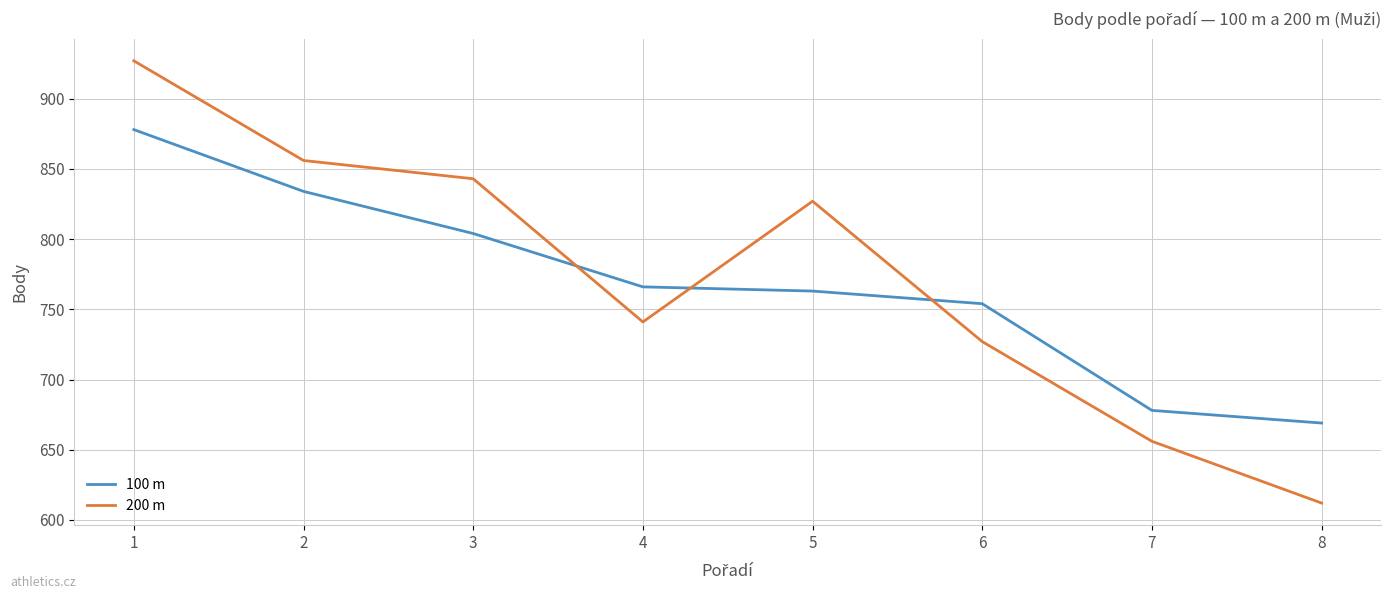

How many interior local peaks does the 200 m series have?

1